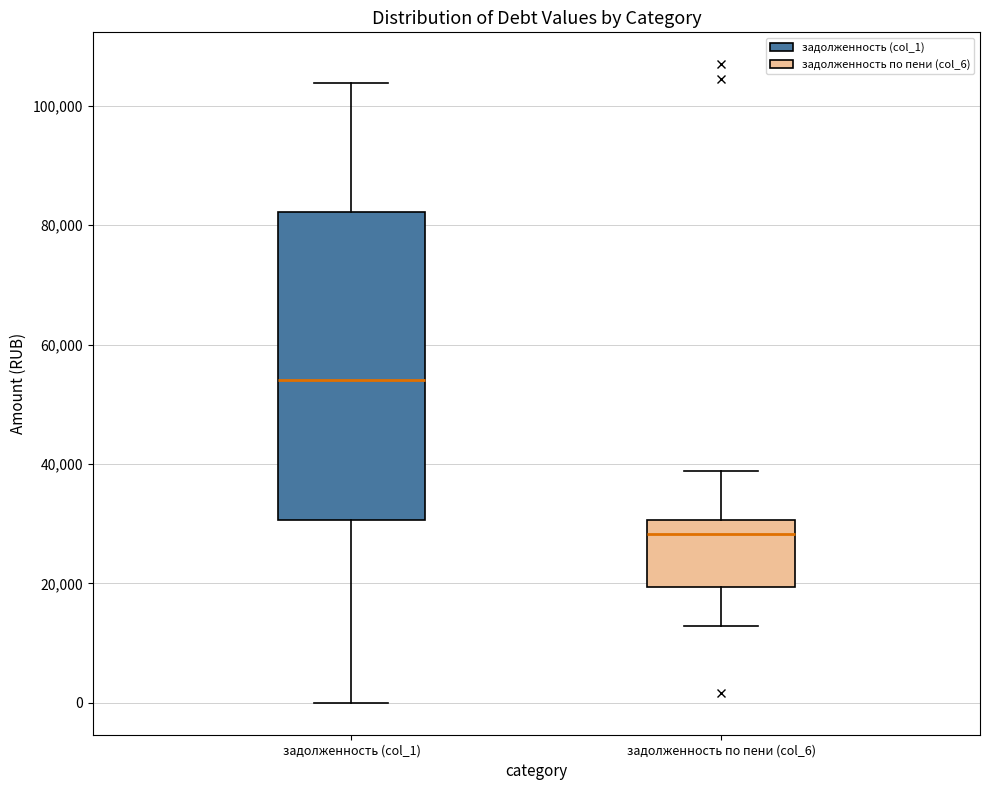

Reading left to right, read every box against the y-axis: the position of its median line, the range the box covers, and the ends of its whiskers. The values are not printed on the chart, so give them approximately, as read against the axis.

задолженность (col_1): median 54000, box 30000 to 82000, whiskers 0 to 104000
задолженность по пени (col_6): median 28000, box 20000 to 30000, whiskers 12000 to 38000